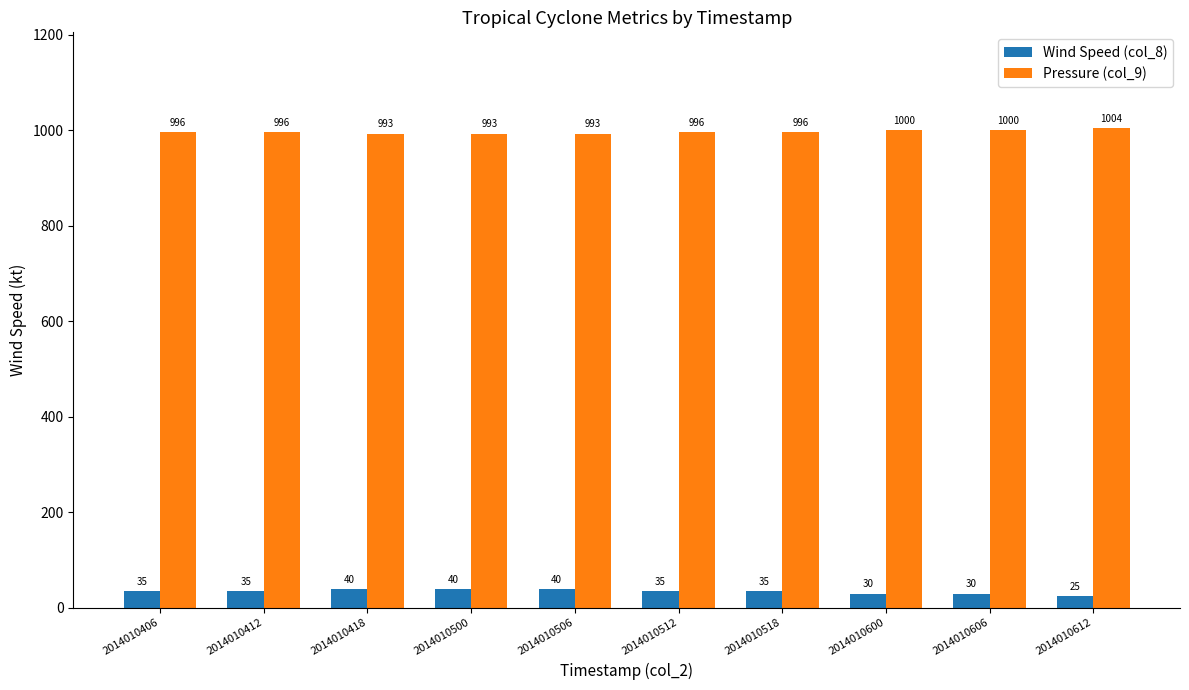

What is the lowest value of the Pressure (col_9) series?

993